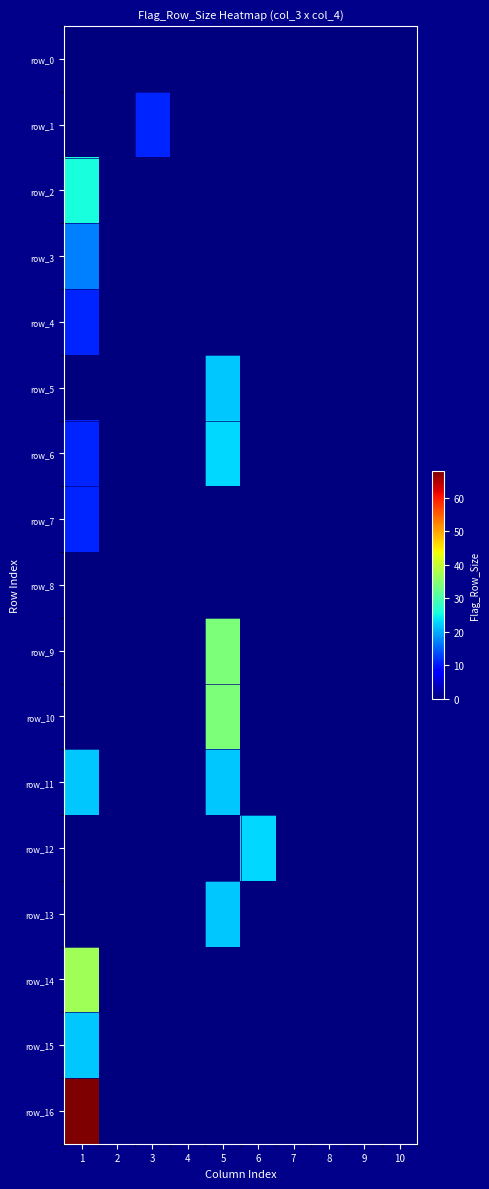

What is the average value of the row_9 series?

3